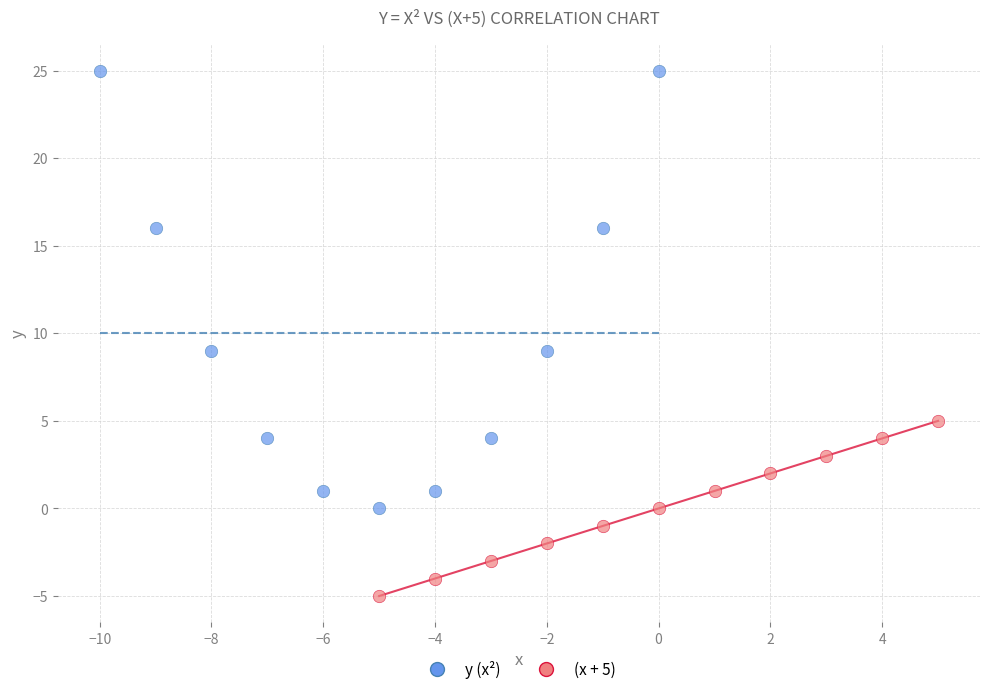

Which series contains the highest Y value?

y (x²)